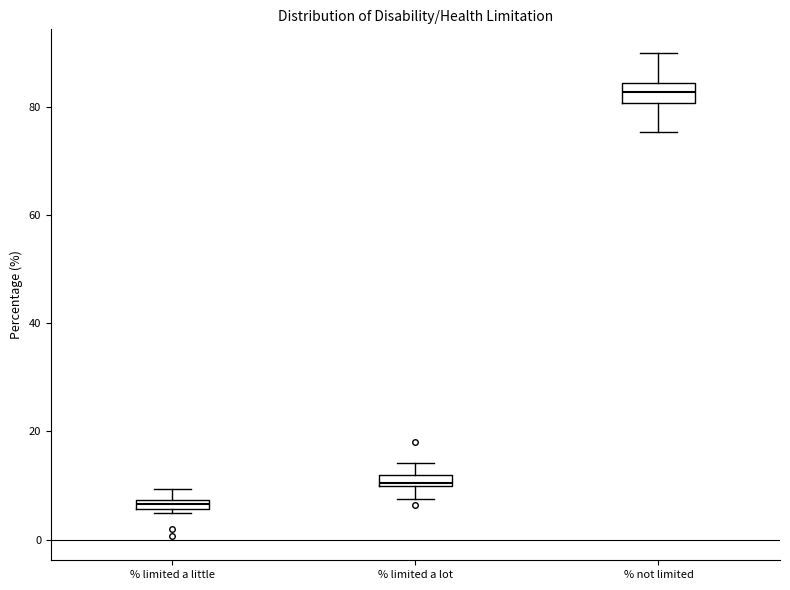

Where is the lower edge of the box for % limited a lot on the y-axis? The values are not printed on the chart, so give them approximately, as read against the axis.

10